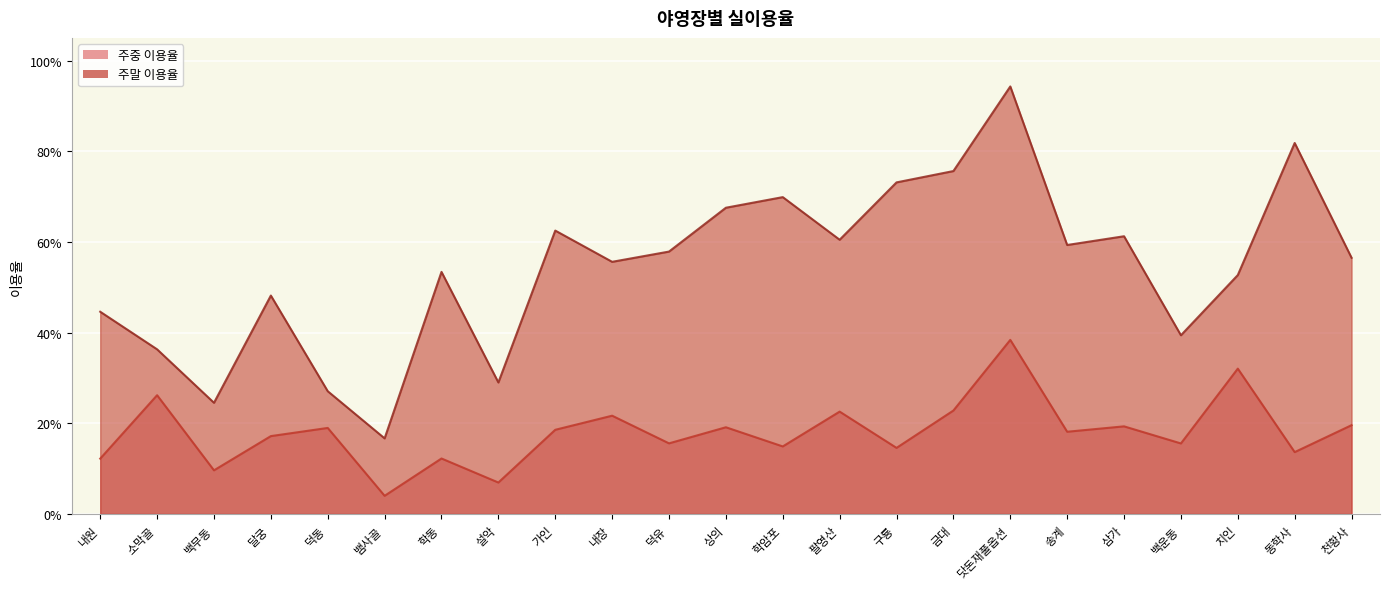

What is the label of the 5th point from the right?

삼가